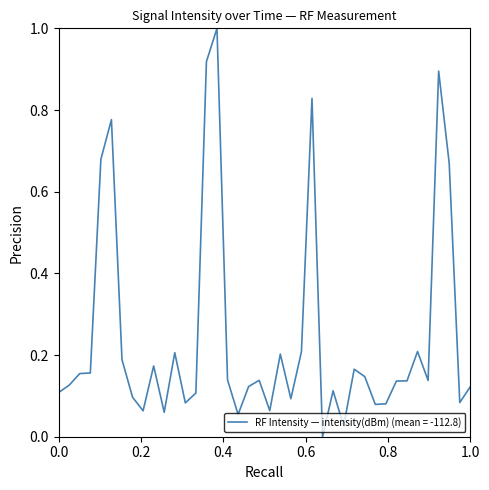

What is the difference between the maximum and minimum values?

1.0